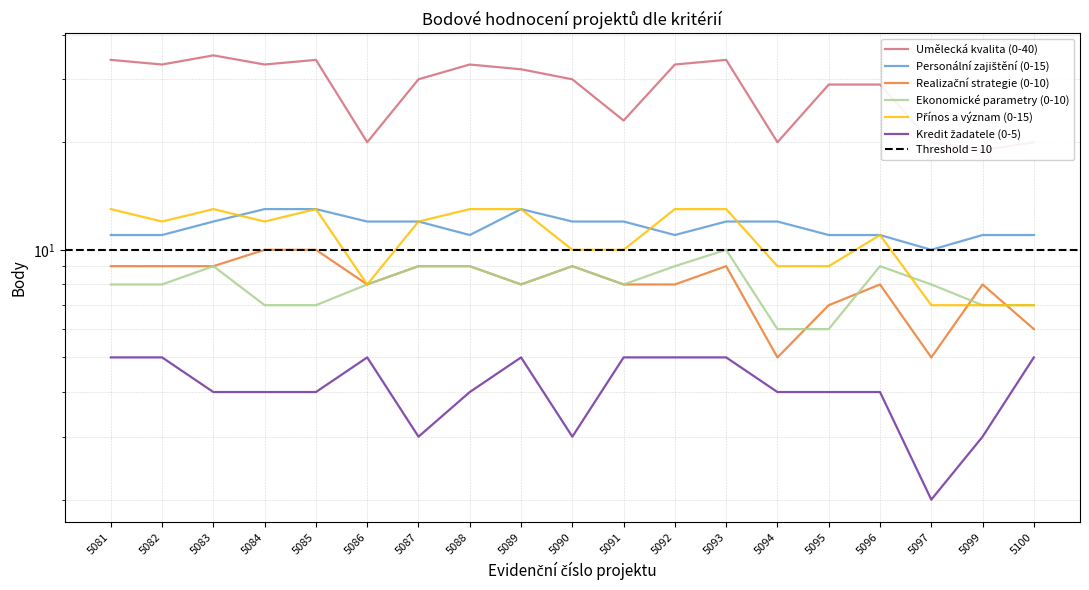

What value does the Realizační strategie (0-10) series have at 5100?

6